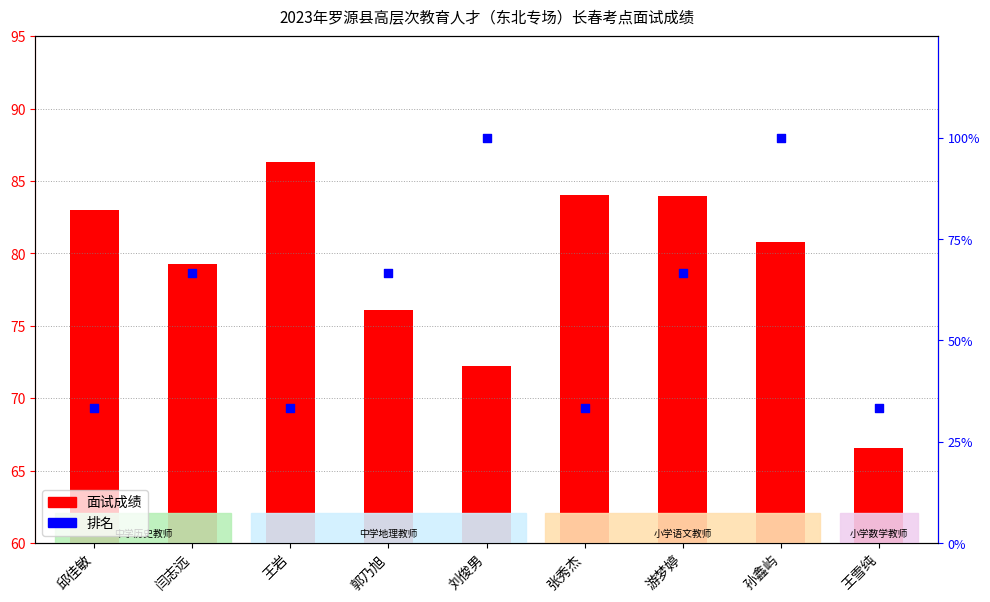

Which series has the largest Y range (max minus min)?

排名（百分比）